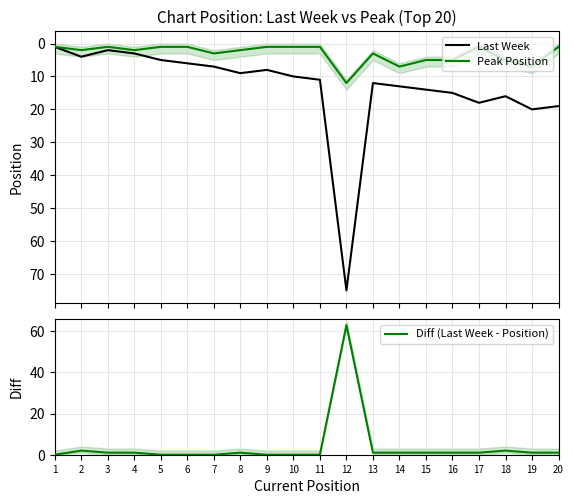

True or false: Diff (Last Week - Position) has more than 1 interior local peaks.

True